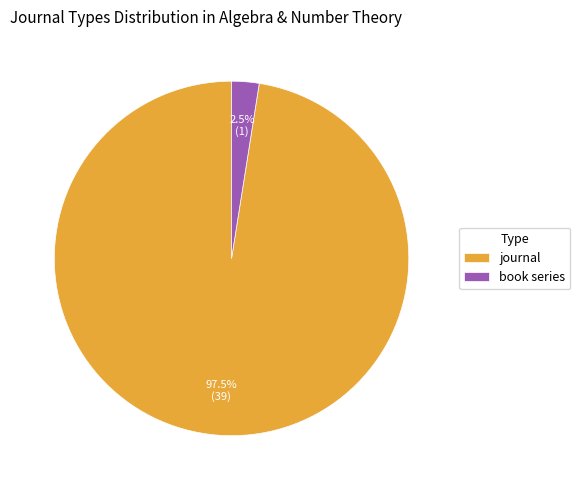

Which category has the biggest portion of the pie?

journal